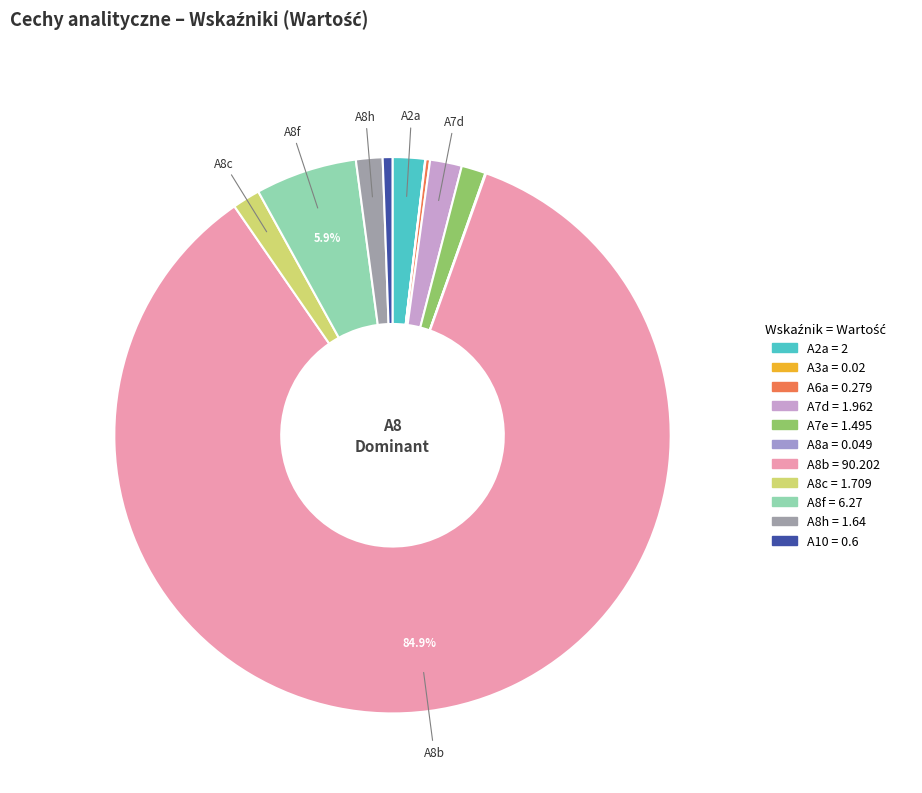

What is the largest slice in the pie chart?

A8b